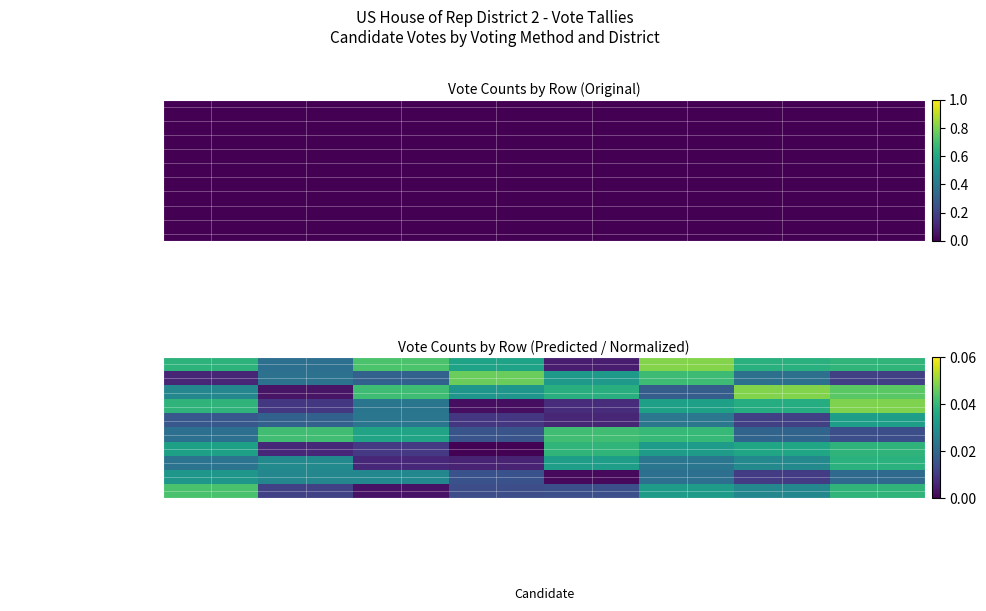

Which series has the widest spread of values?

Vote by Mail (Cumulative)